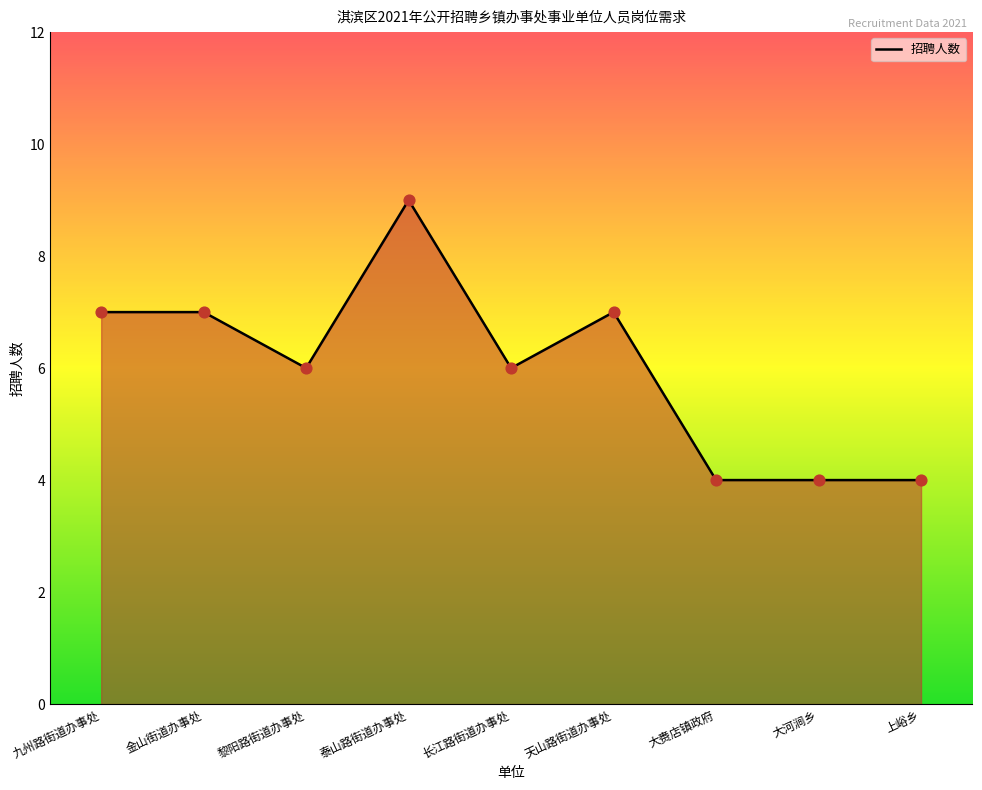

Which has a higher value, 九州路街道办事处 or 长江路街道办事处?

九州路街道办事处